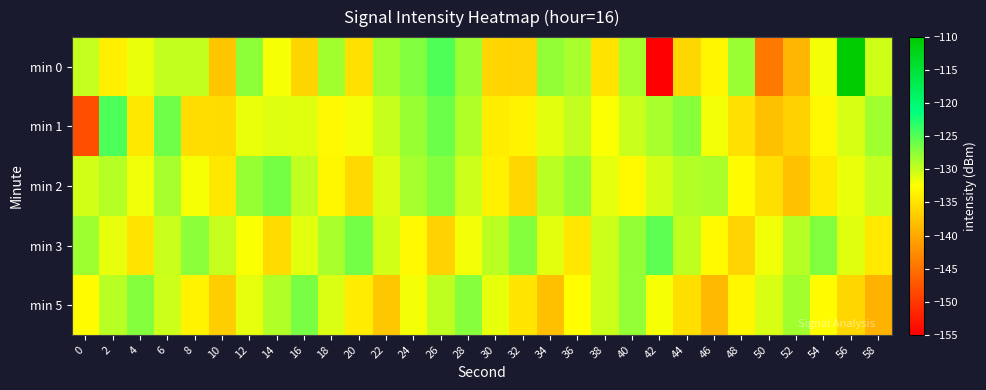

Reading left to right, extract all data points from this chart.

min 0: 0=-129.9	2=-133.8	4=-131.6	6=-129.8	8=-129.8	10=-137.5	12=-127.4	14=-132.1	16=-136.2	18=-128.4	20=-135.1	22=-128.4	24=-126.9	26=-124.8	28=-128.2	30=-136.1	32=-136.2	34=-127.7	36=-128.7	38=-134.8	40=-128.5	42=-154.9	44=-135.9	46=-133.3	48=-128.1	50=-144.3	52=-138.9	54=-132.0	56=-110.0	58=-130.4
min 1: 0=-148.0	2=-124.7	4=-134.5	6=-126.1	8=-135.5	10=-135.5	12=-131.6	14=-131.0	16=-131.1	18=-133.0	20=-132.0	22=-130.0	24=-128.0	26=-126.0	28=-129.0	30=-134.0	32=-133.5	34=-131.2	36=-129.8	38=-132.4	40=-130.1	42=-128.7	44=-127.3	46=-131.9	48=-135.2	50=-138.0	52=-136.5	54=-133.1	56=-130.7	58=-128.3
min 2: 0=-130.5	2=-129.3	4=-131.8	6=-128.6	8=-132.1	10=-134.5	12=-127.9	14=-126.4	16=-129.7	18=-133.2	20=-135.8	22=-131.0	24=-128.5	26=-127.1	28=-130.3	30=-133.7	32=-136.1	34=-129.5	36=-127.8	38=-131.4	40=-133.0	42=-130.6	44=-129.1	46=-128.8	48=-132.7	50=-135.3	52=-137.9	54=-134.2	56=-131.6	58=-129.9
min 3: 0=-128.2	2=-131.5	4=-134.8	6=-130.1	8=-127.4	10=-129.9	12=-132.3	14=-135.6	16=-131.2	18=-128.7	20=-126.3	22=-130.5	24=-133.1	26=-136.4	28=-132.0	30=-129.5	32=-127.1	34=-131.3	36=-134.6	38=-130.2	40=-127.7	42=-125.3	44=-129.6	46=-132.9	48=-136.2	50=-131.8	52=-129.3	54=-126.9	56=-131.1	58=-134.4
min 5: 0=-132.7	2=-129.4	4=-127.1	6=-130.3	8=-133.5	10=-136.8	12=-131.4	14=-129.0	16=-126.6	18=-130.9	20=-134.1	22=-137.4	24=-132.0	26=-129.6	28=-127.2	30=-131.5	32=-134.7	34=-138.0	36=-132.6	38=-130.2	40=-127.8	42=-132.1	44=-135.3	46=-138.6	48=-133.2	50=-130.8	52=-128.4	54=-132.7	56=-136.0	58=-139.2